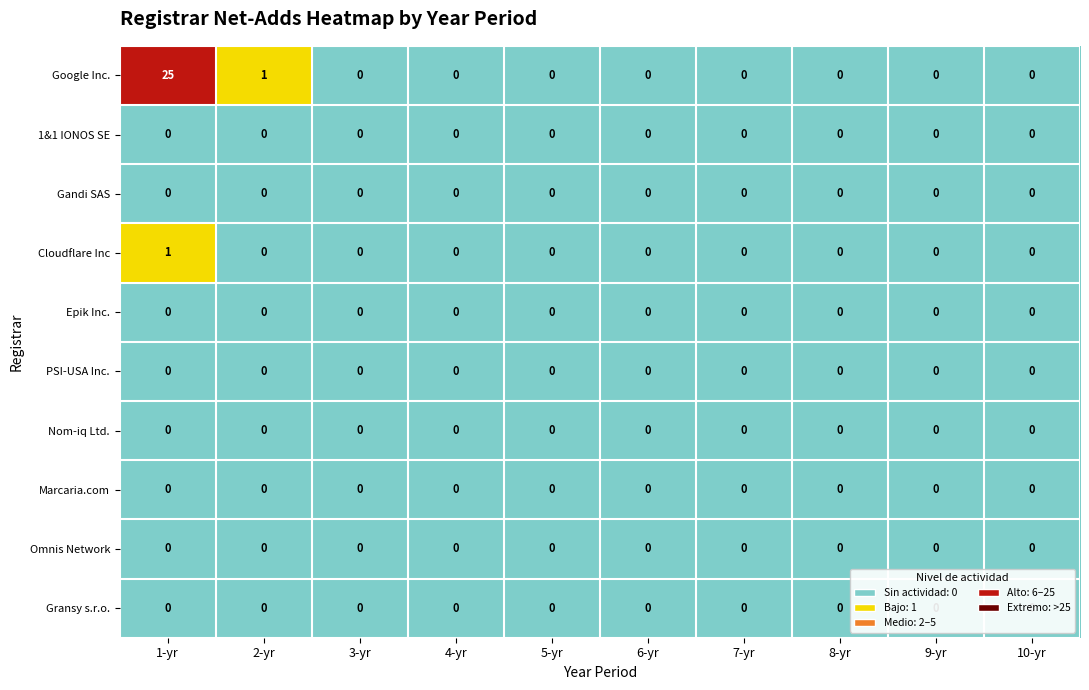

What is the greatest value displayed?

25